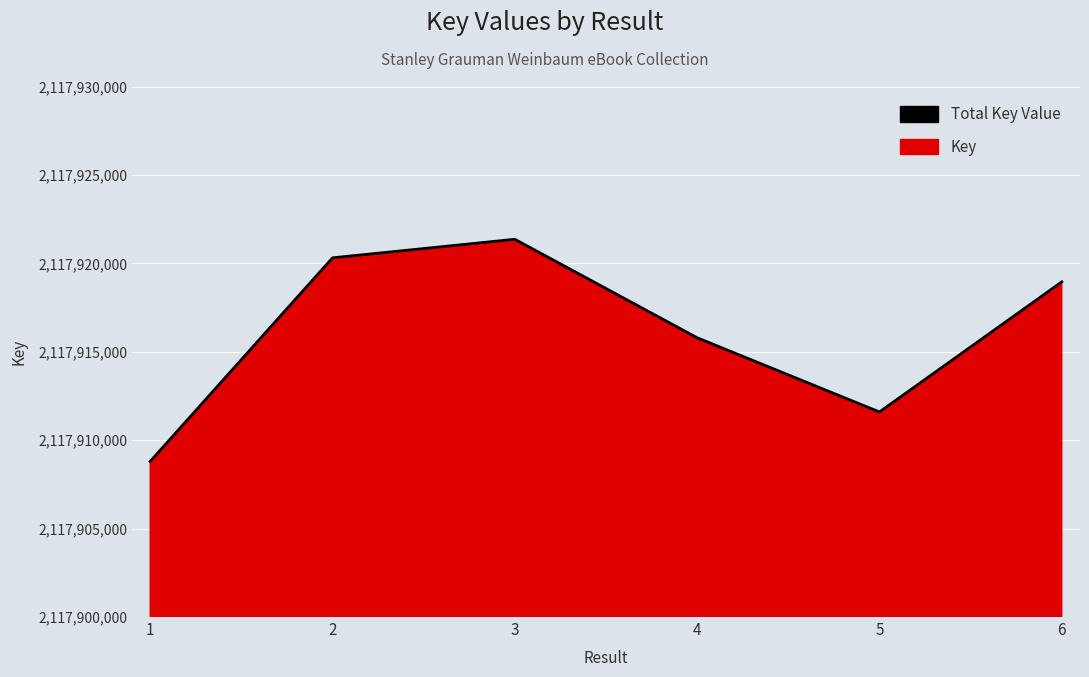

Where does the data first go above 2117918952?

2